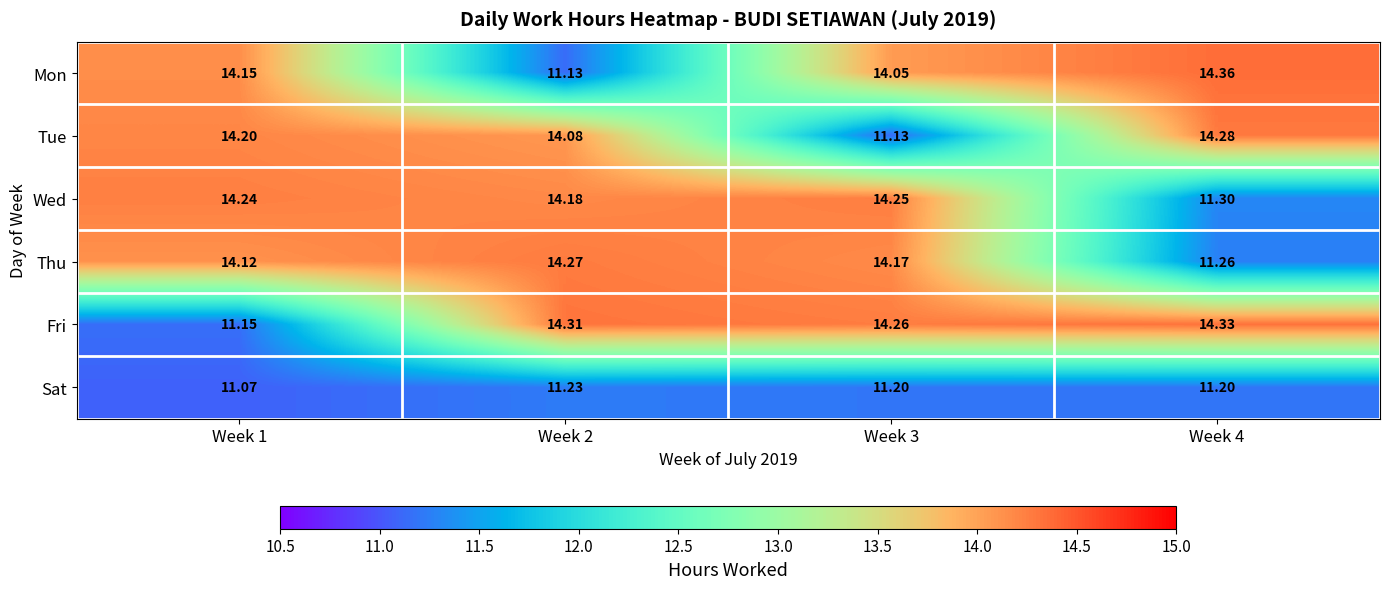

List the series in order of their peak value, lowest first.

Sat, Wed, Thu, Tue, Fri, Mon